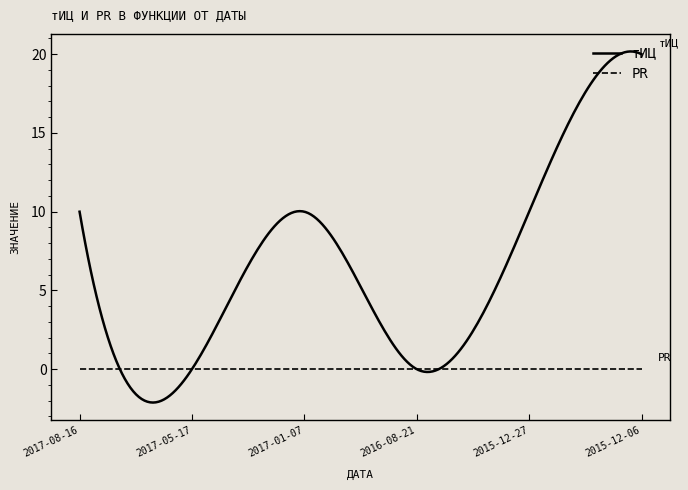

Which series has the largest total across all categories?

тИЦ